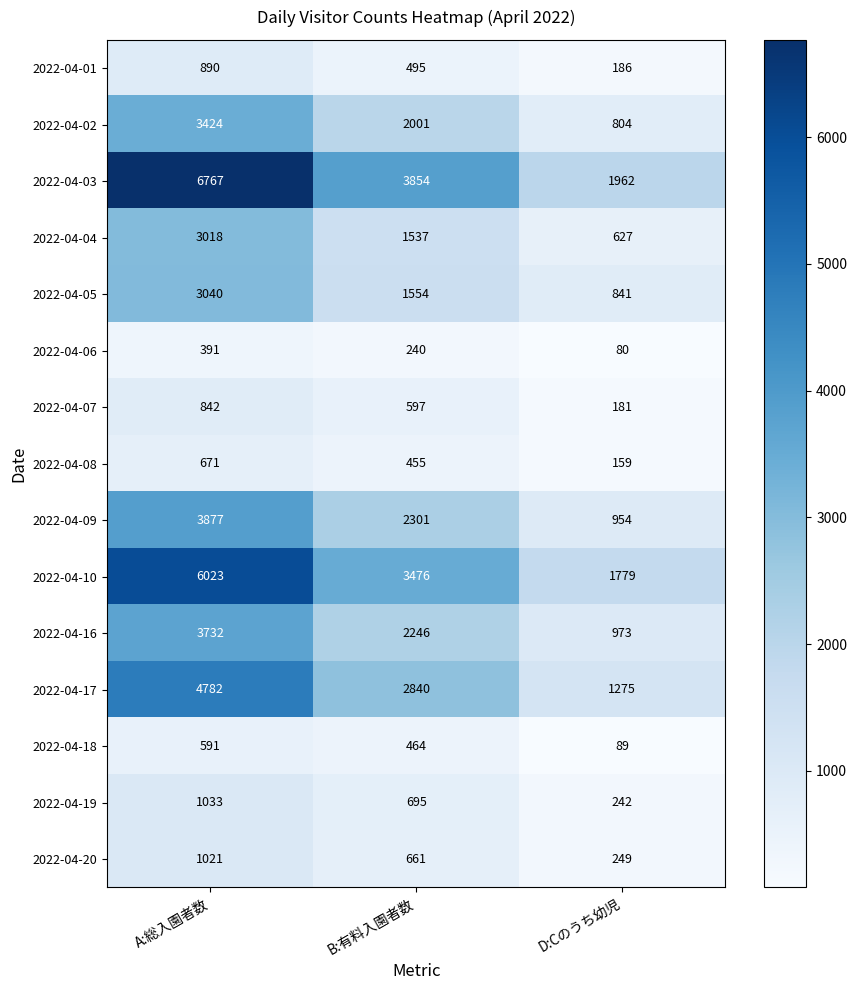

Which series has the widest spread of values?

2022-04-03